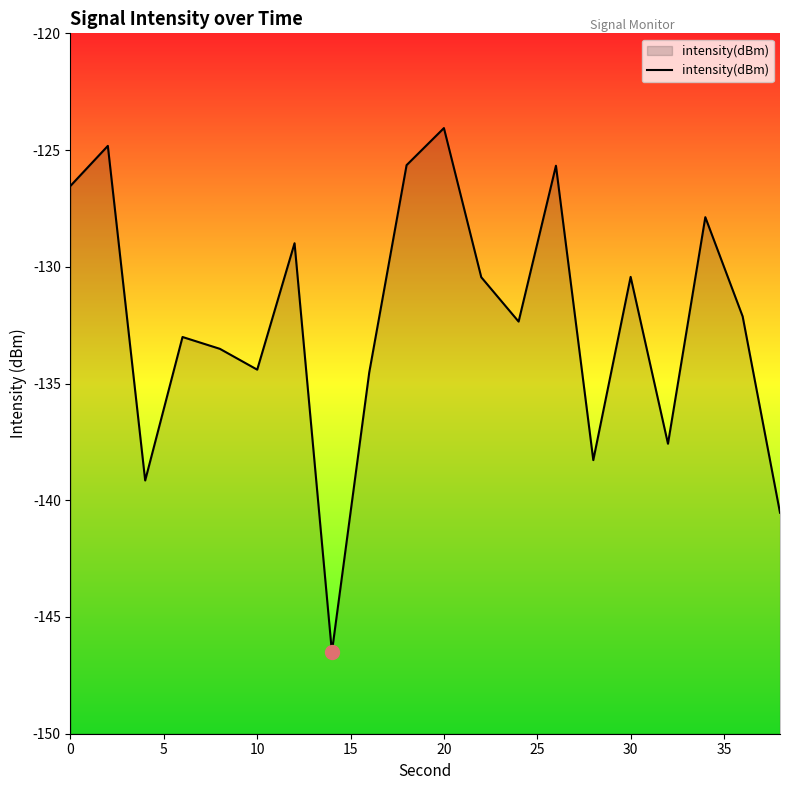

What is the value of the 1st point from the left?

-126.5